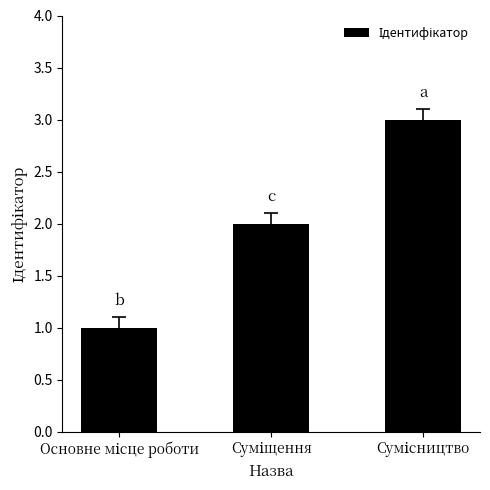

What is the sum of all values?

6